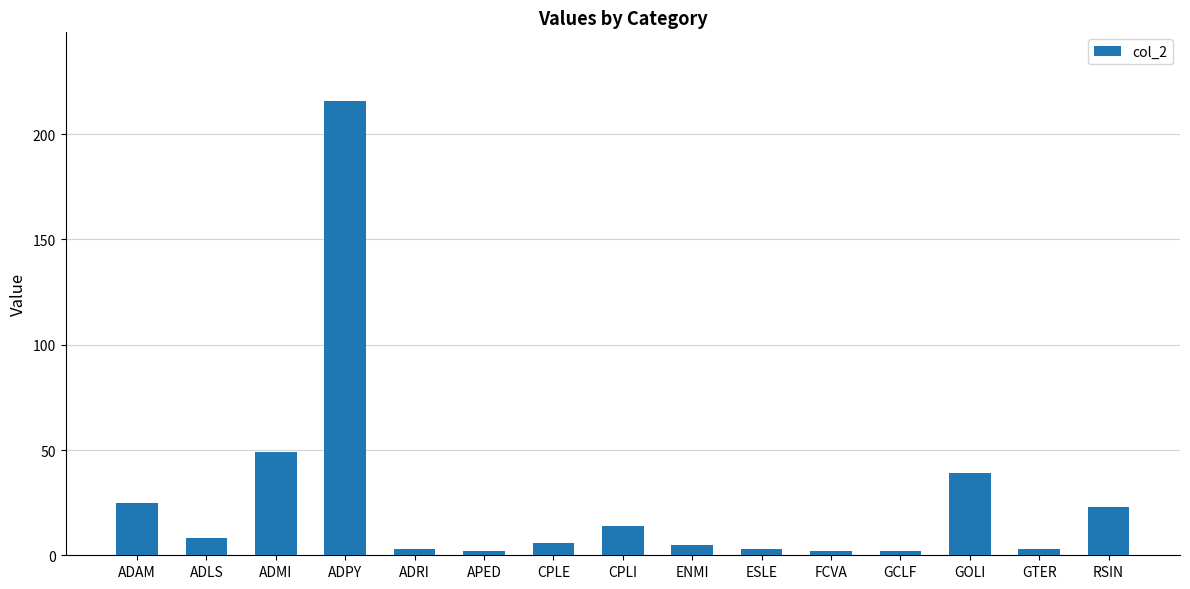

How many series are shown in this chart?

1